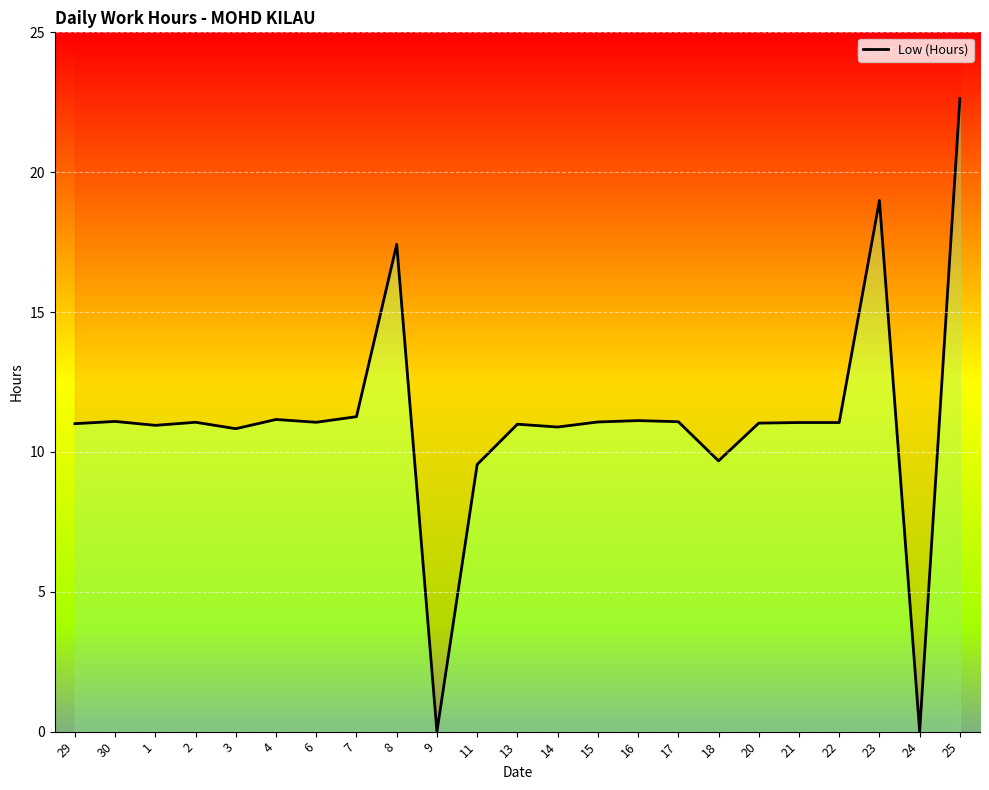

What is the difference between the second highest and minimum values?

19.0